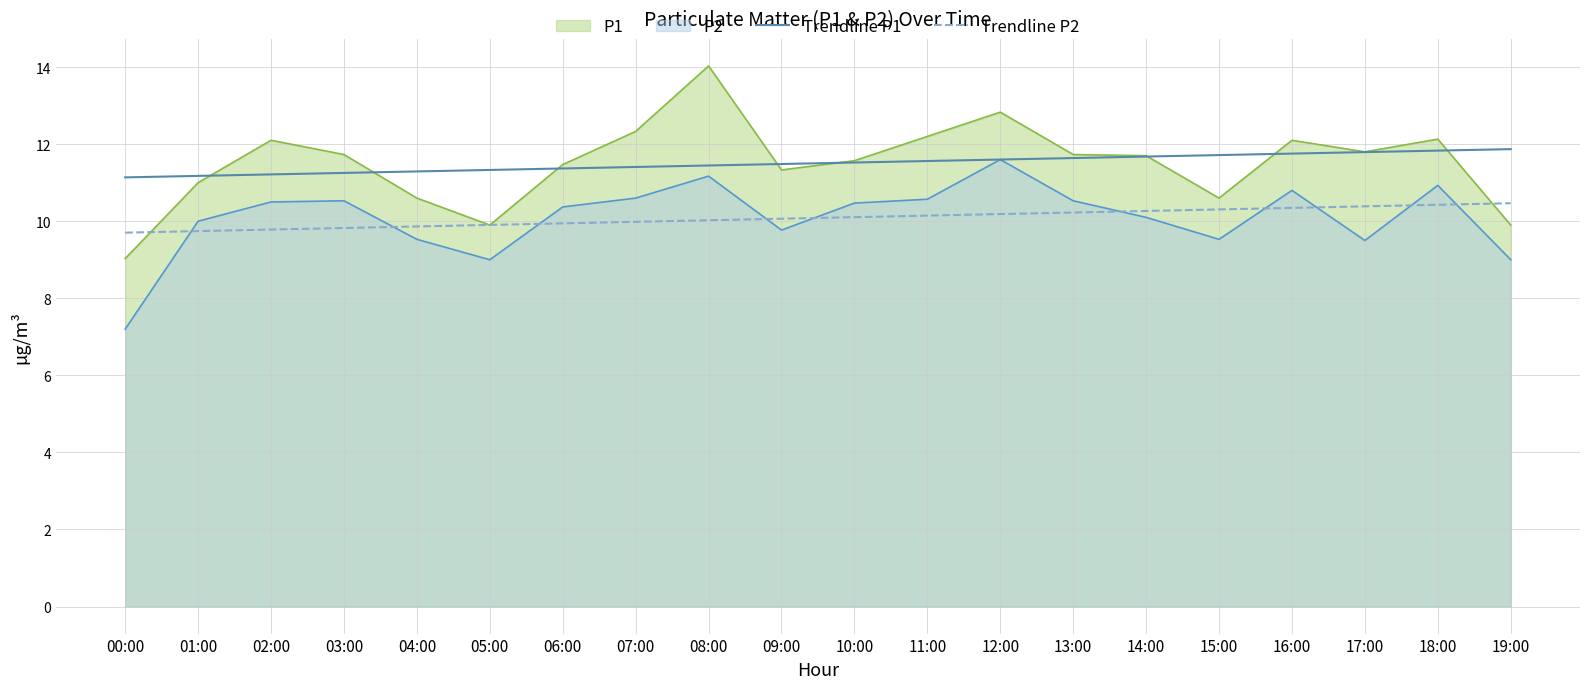

What is the difference between the maximum and minimum values in the Trendline P1 series?

0.7